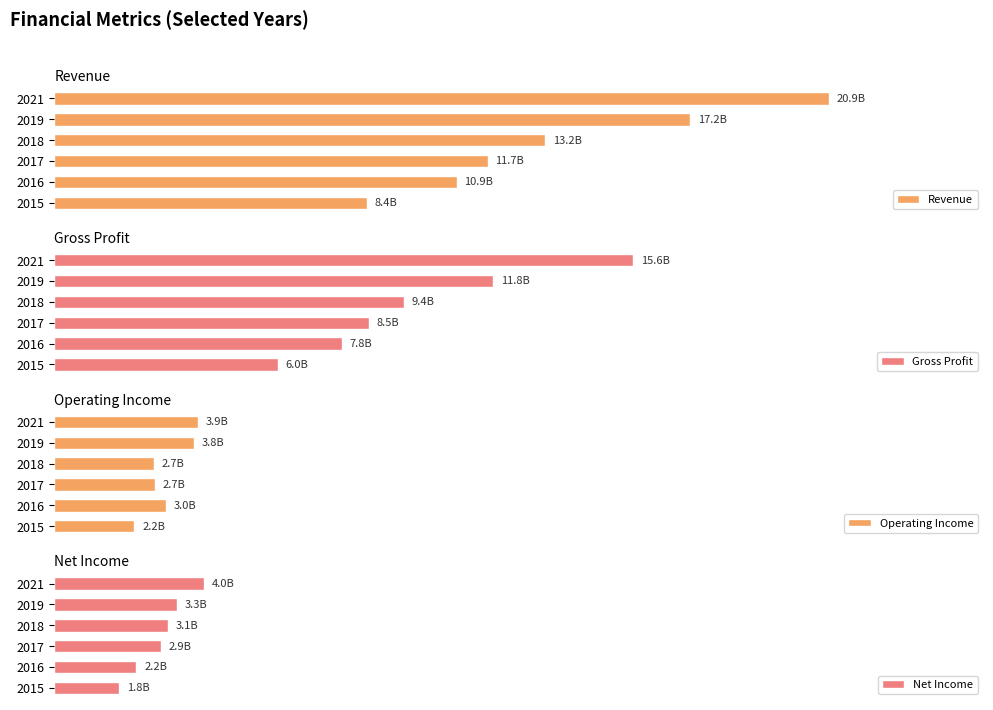

What is the average value of the Revenue series?

65.6